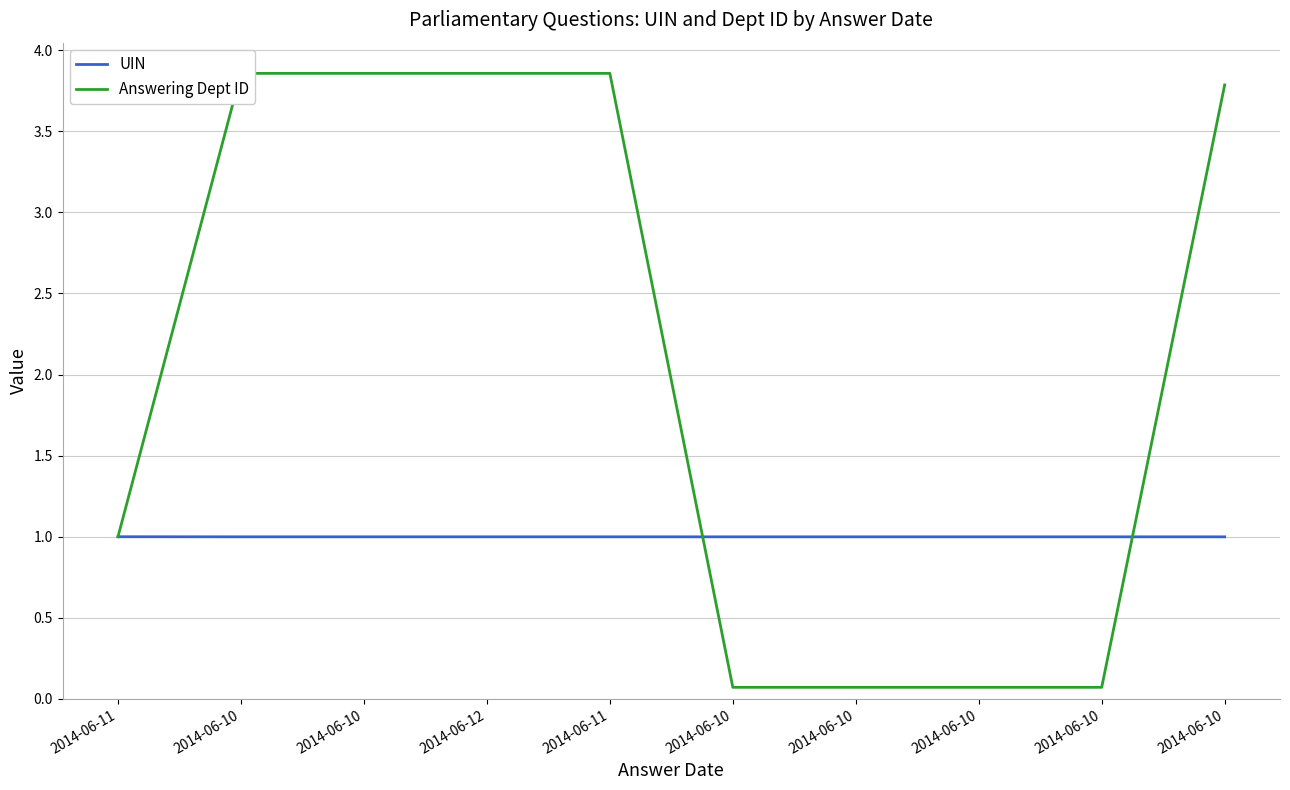

True or false: Answering Dept ID has more than 1 points higher than both neighbors.

False